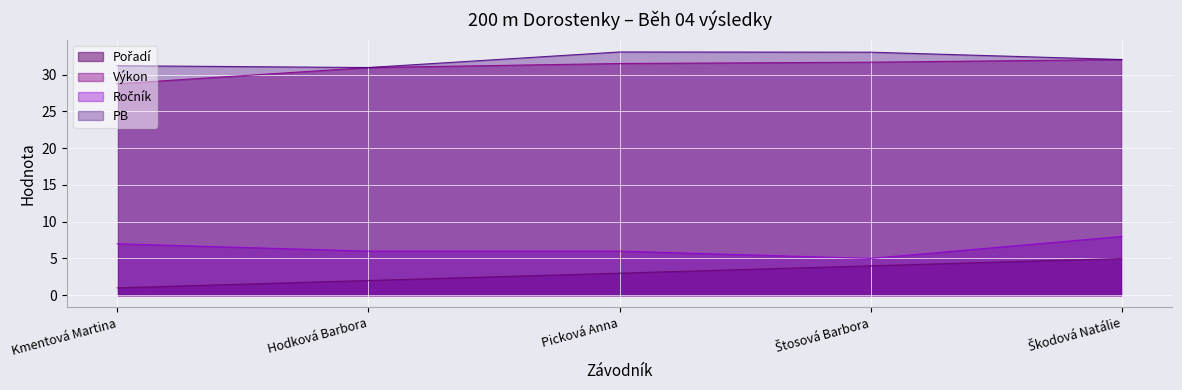

At which category is the sum across all series the highest?

Škodová Natálie